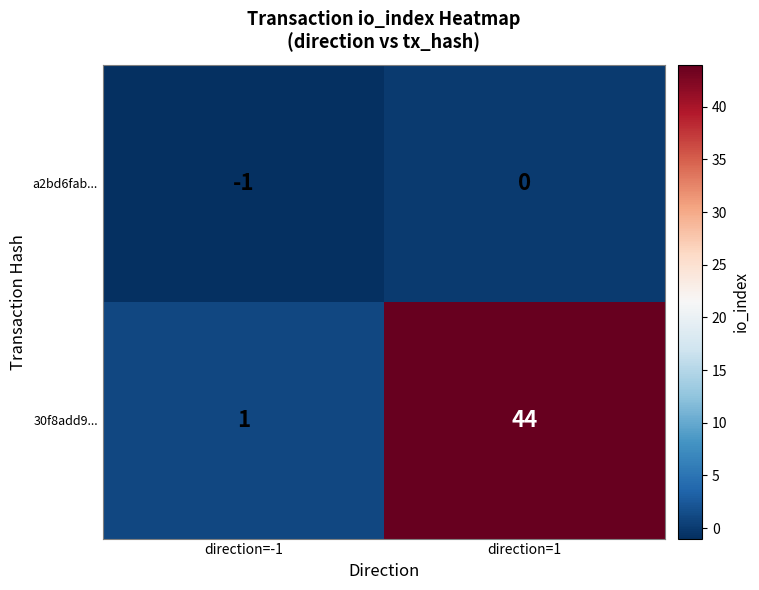

What is the greatest value displayed?

44